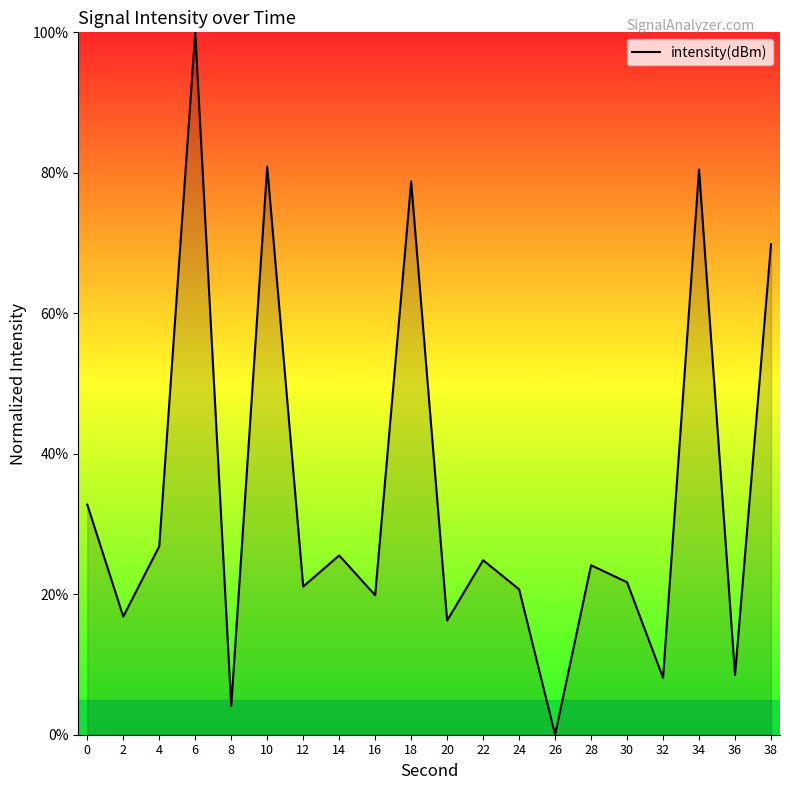

Does the chart have visible grid lines?

No